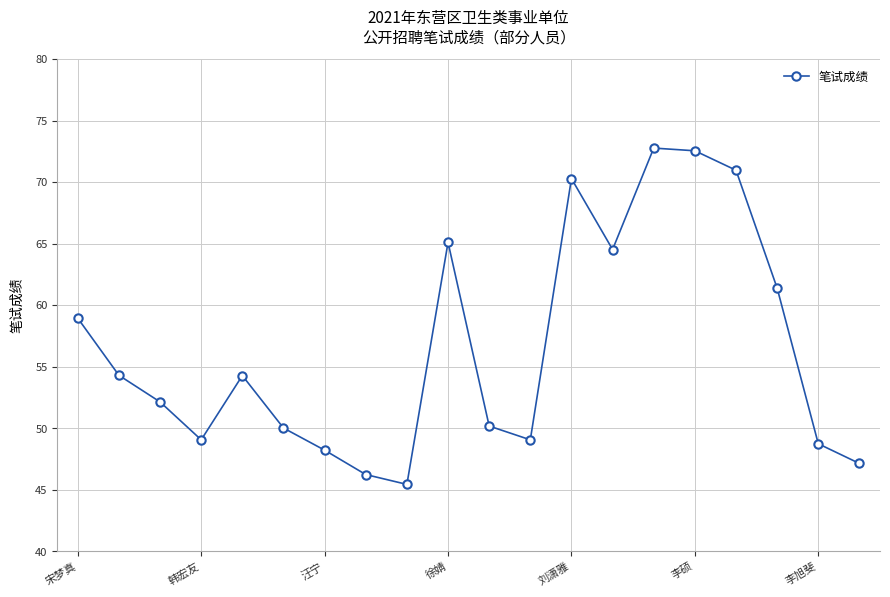

What is the value of the 4th point from the left?

49.1